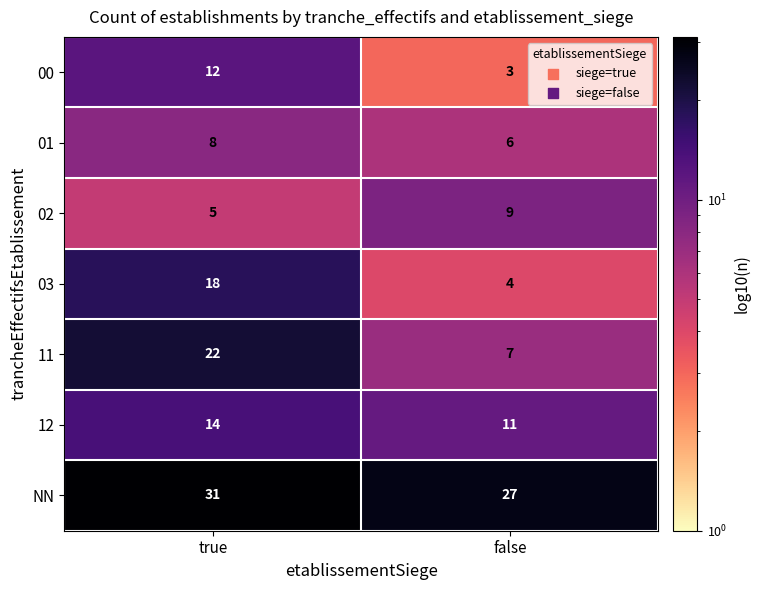

The 03 series shows 18 at true. True or false?

True